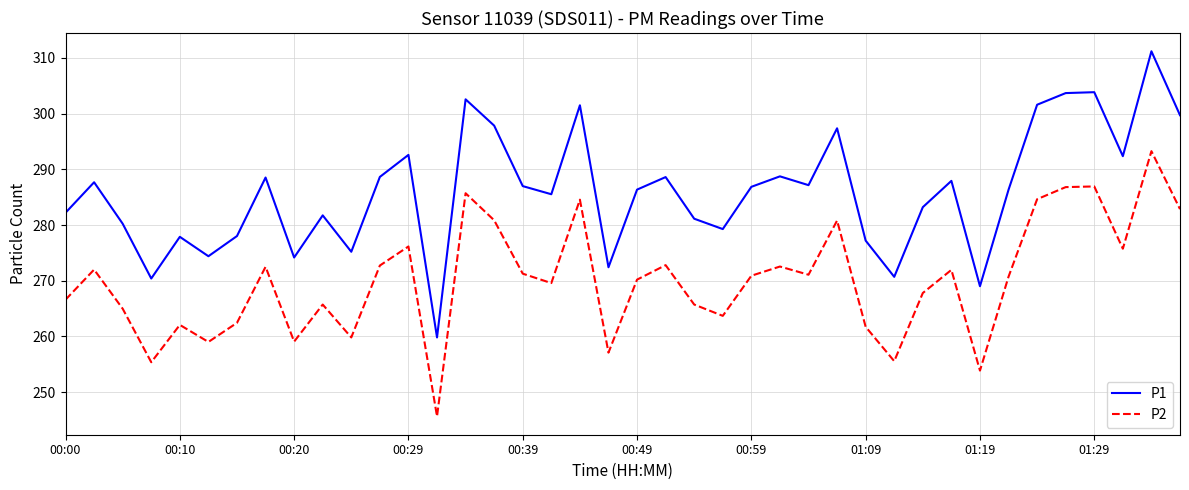

Which series has the widest spread of values?

P1